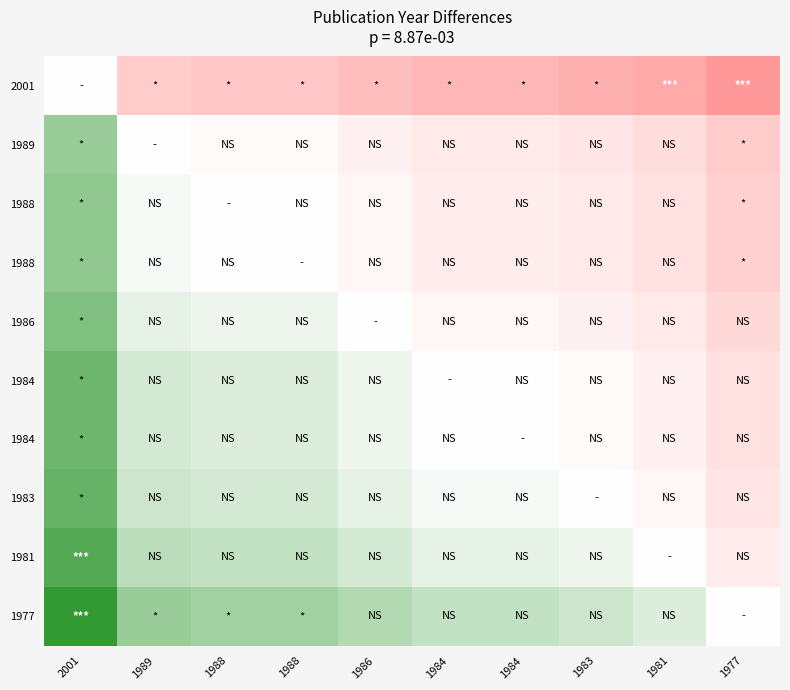

Which category has the highest value across all series?

1977